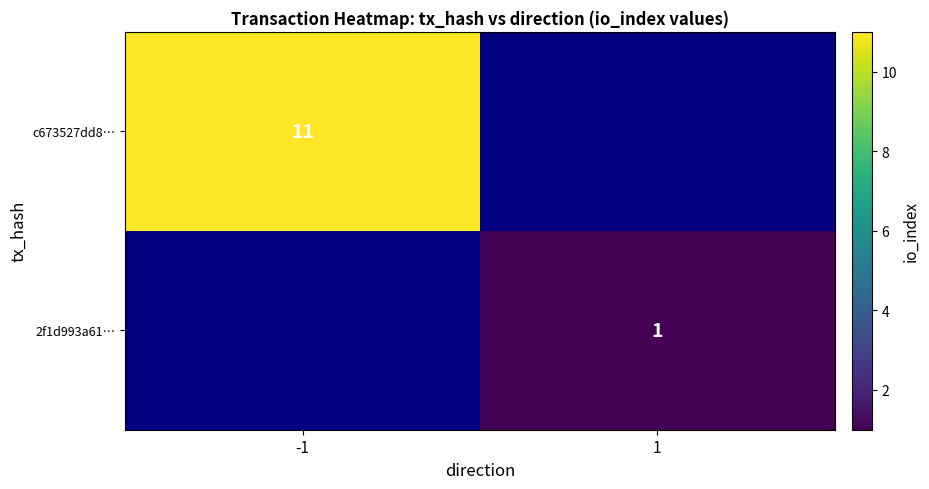

Is it true that 2f1d993a61… equals 1 at 1?

True